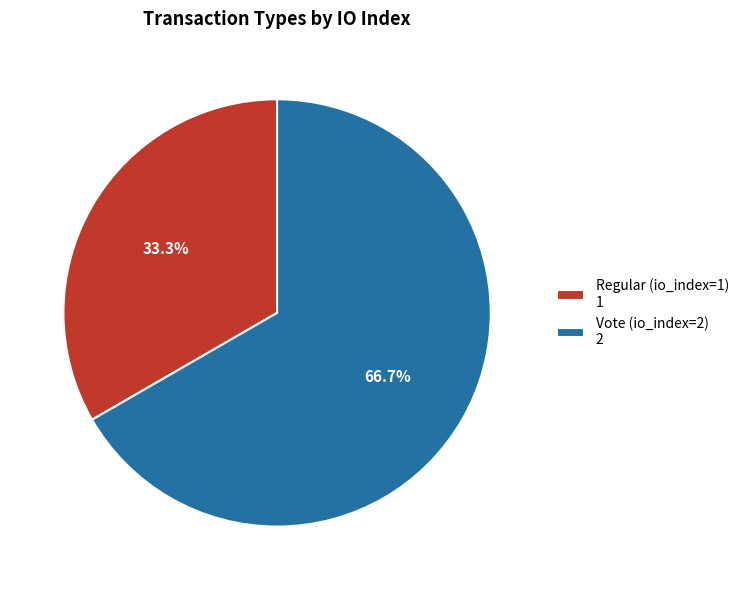

To the nearest percent, what is the difference between the largest and smallest slice percentages?

33%